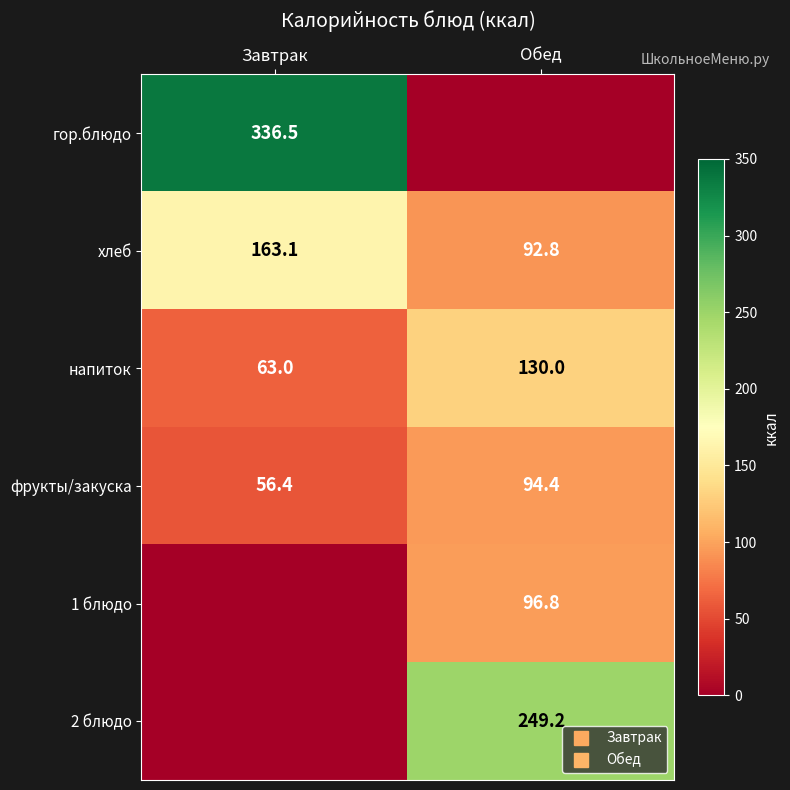

What is the difference between the maximum and minimum values in the гор.блюдо series?

336.5